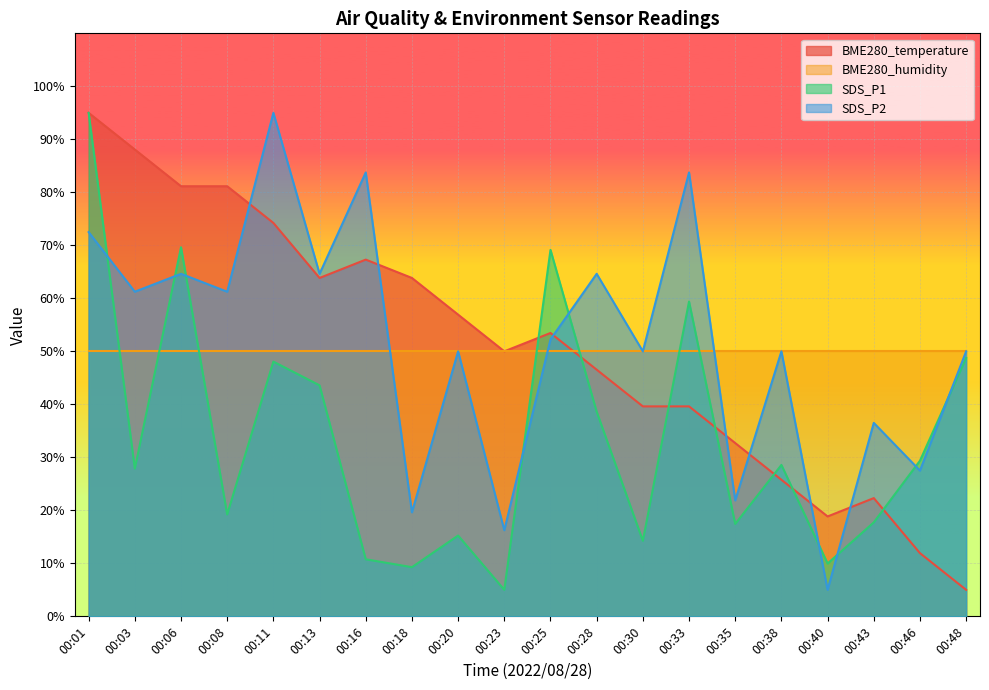

Is the value of SDS_P1 at 00:48 greater than the value of SDS_P2 at 00:18?

Yes